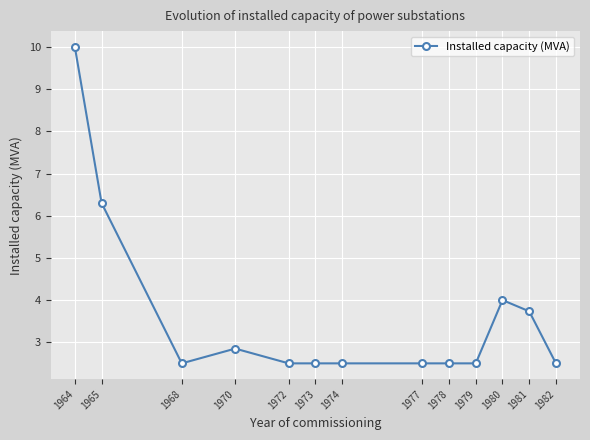

What is the smallest value displayed?

2.5